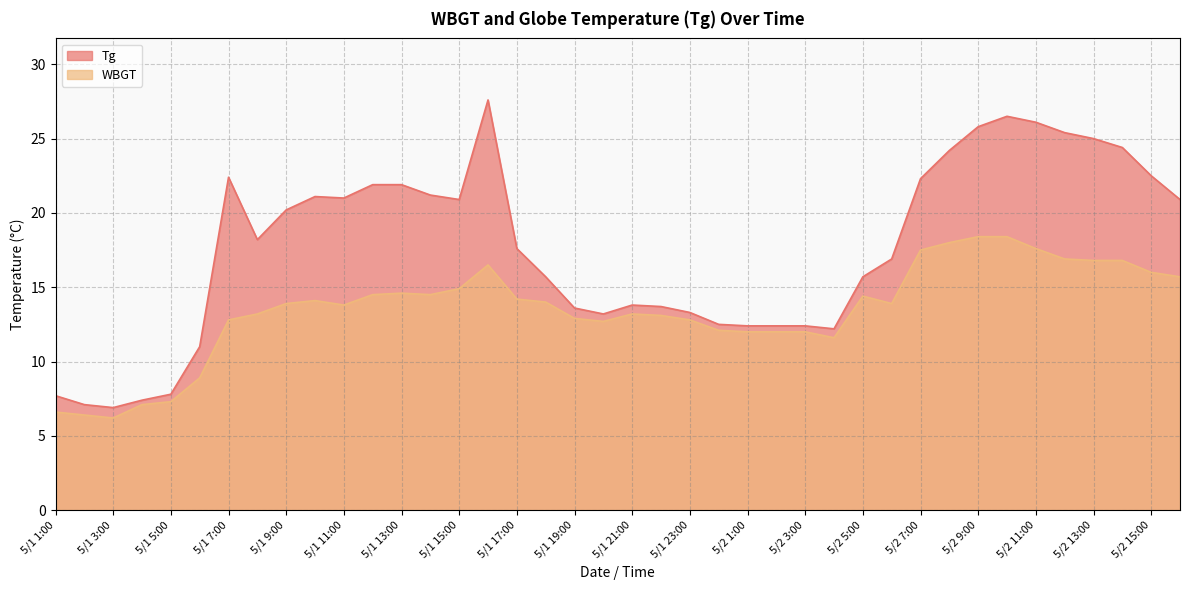

Between 5/1 3:00 and 5/2 12:00, which series saw the biggest shift?

Tg